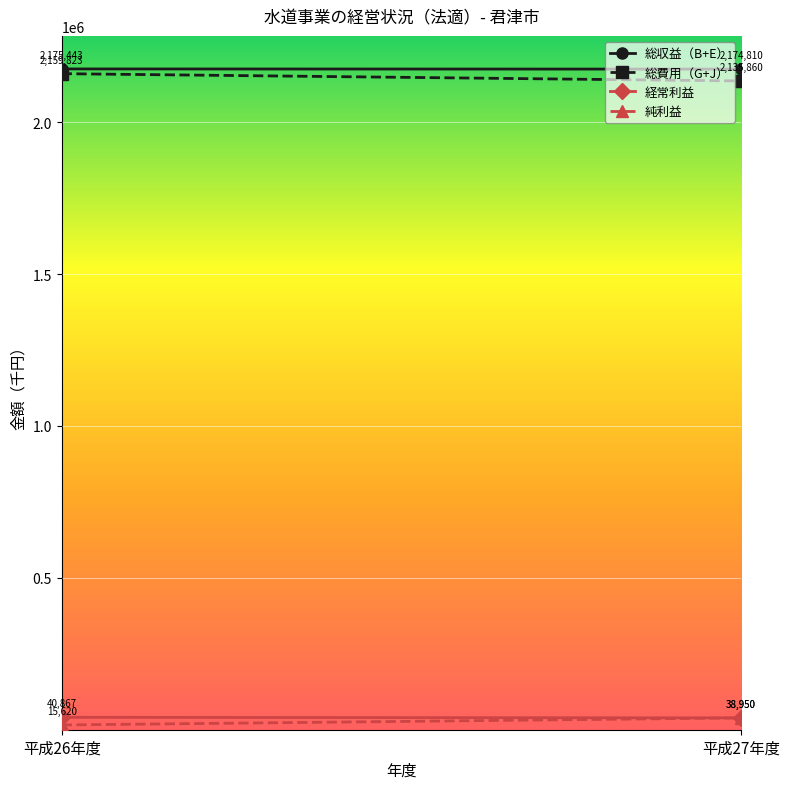

At which category is the sum across all series the highest?

平成26年度